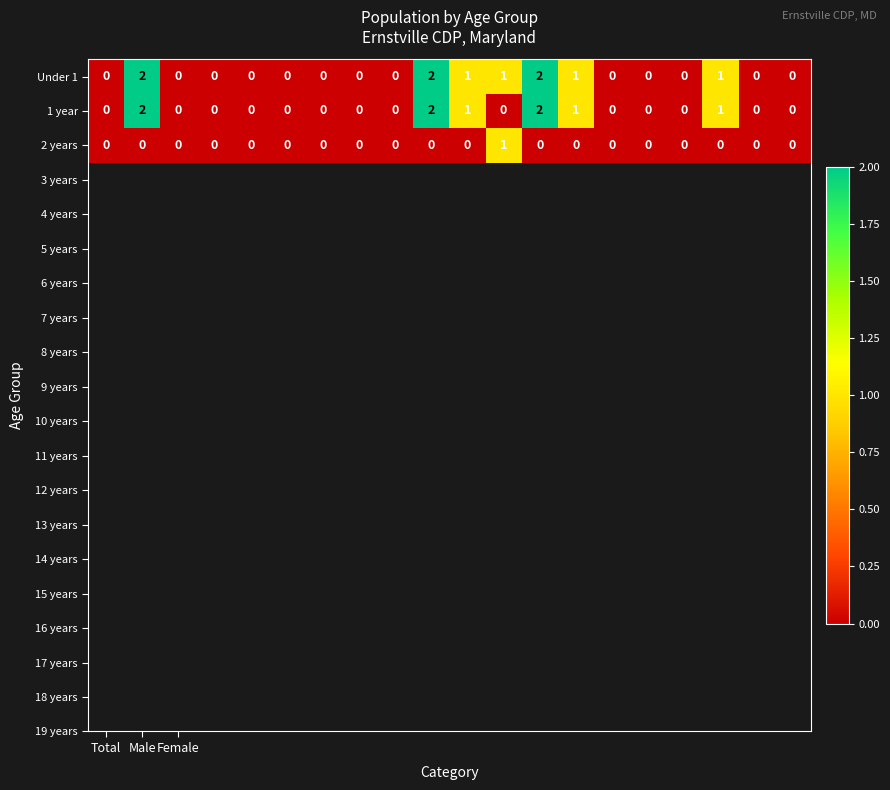

Which series has the largest total across all categories?

Under 1